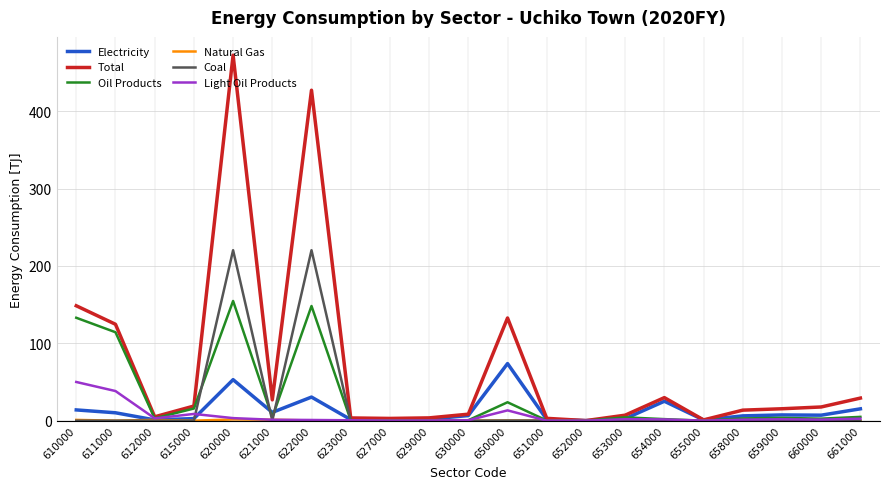

Which label corresponds to the largest value in the chart?

620000